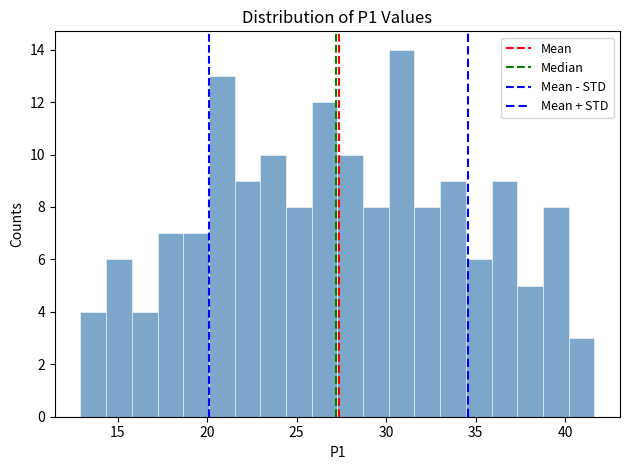

Around what value on the x-axis is the tallest bar? Give the approximate position of its centre, as read against the axis.

31.0